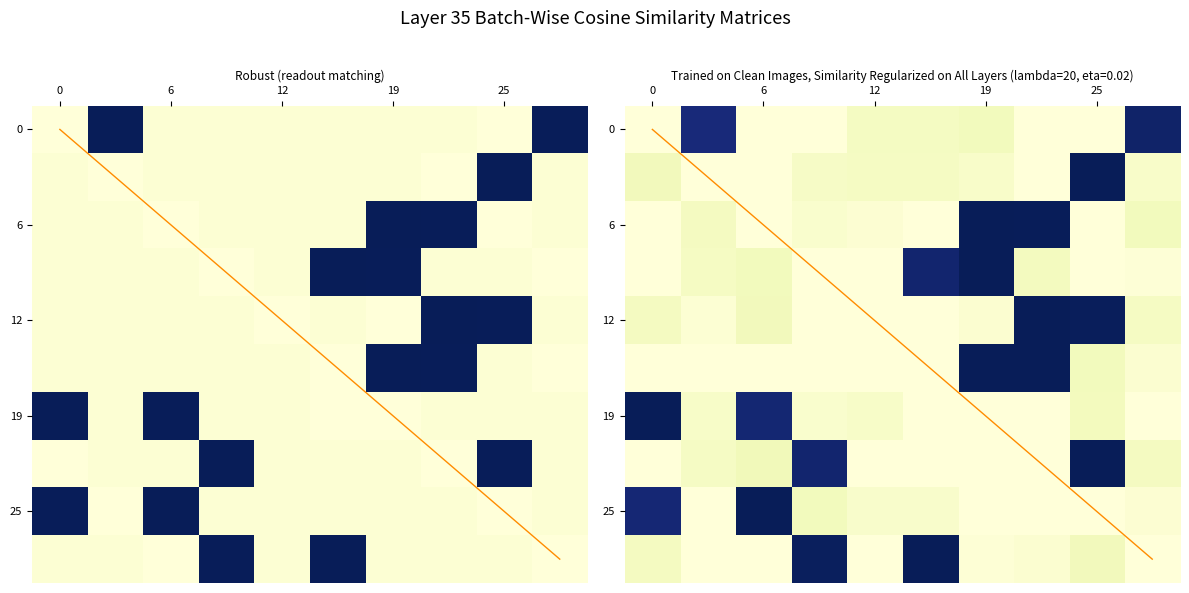

What is the difference between the maximum and minimum values in the 19 series?

1.0